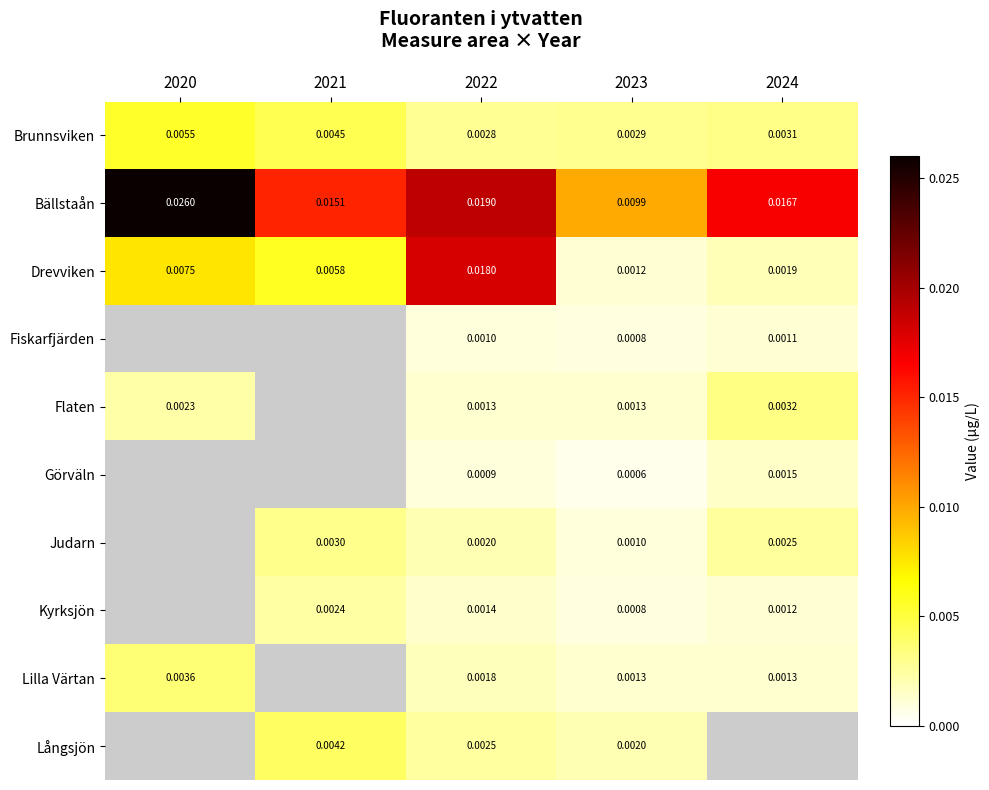

Rank the series at 2022 from highest to lowest value.

Bällstaån, Drevviken, Brunnsviken, Långsjön, Judarn, Lilla Värtan, Kyrksjön, Flaten, Fiskarfjärden, Görväln